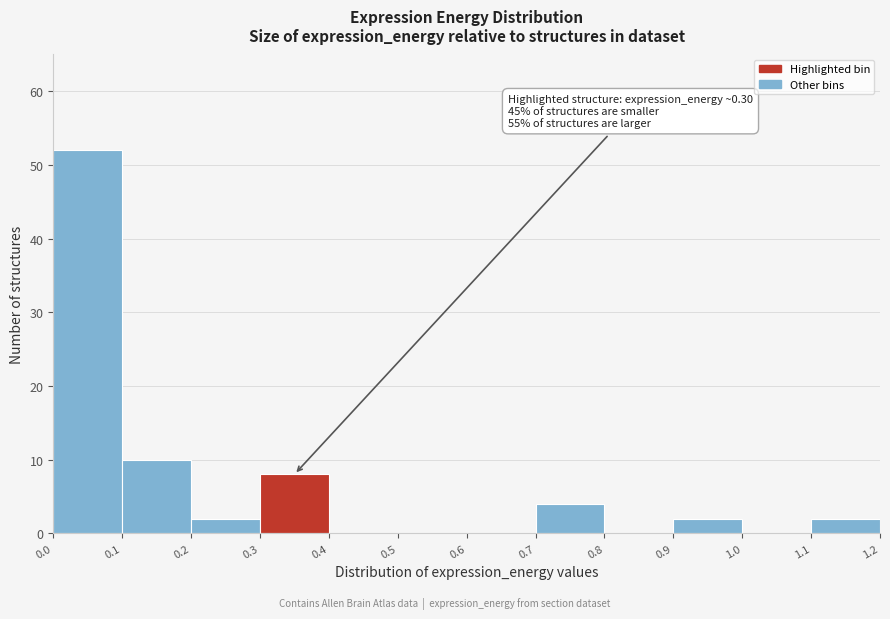

Over which range of the x-axis is the bar tallest?

0.0 to 0.1